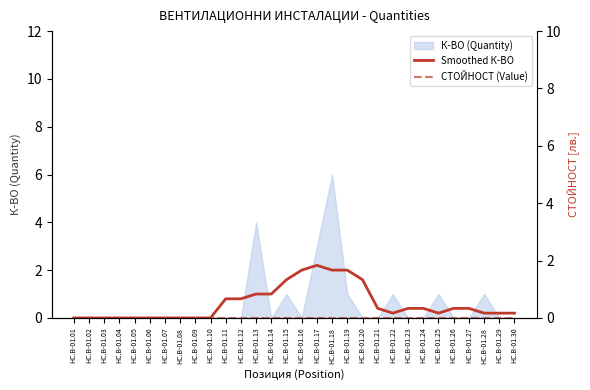

True or false: Smoothed К-ВО and СТОЙНОСТ (Value) intersect in this chart.

False